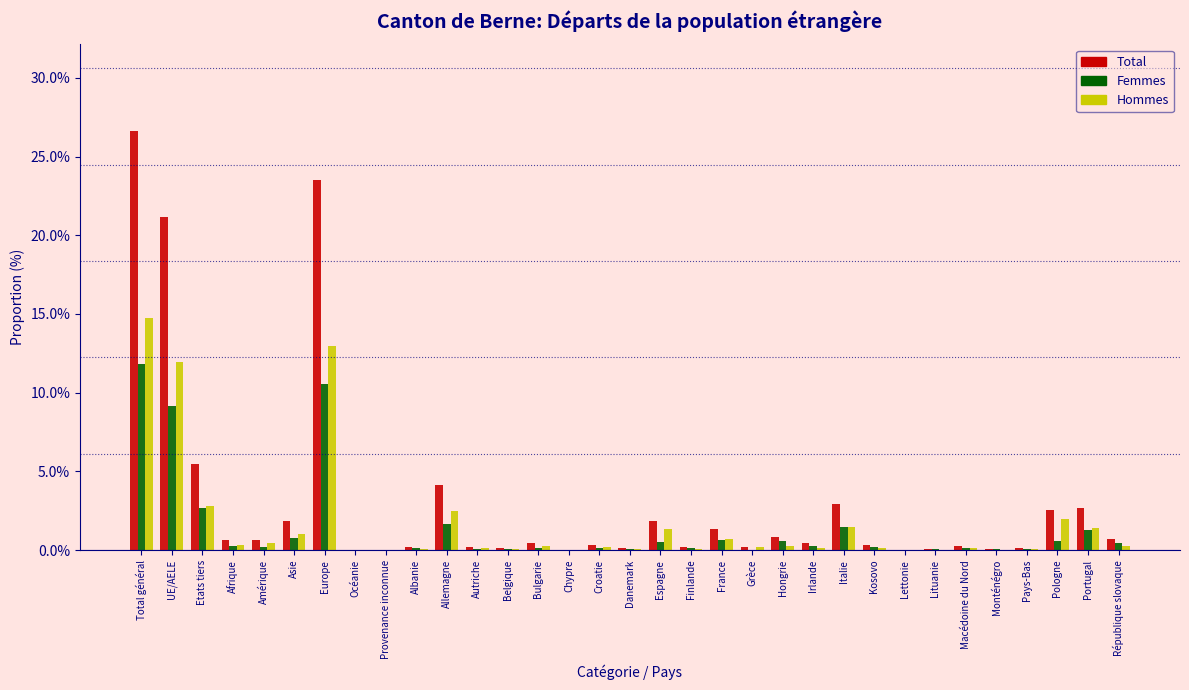

At which label does Total reach its peak?

Total général